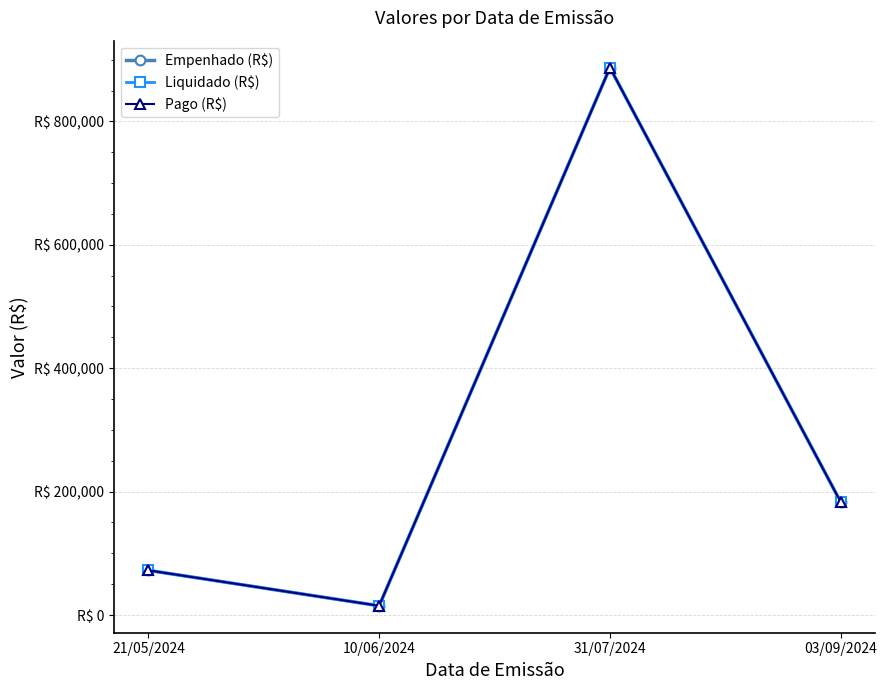

Does the chart have visible grid lines?

Yes